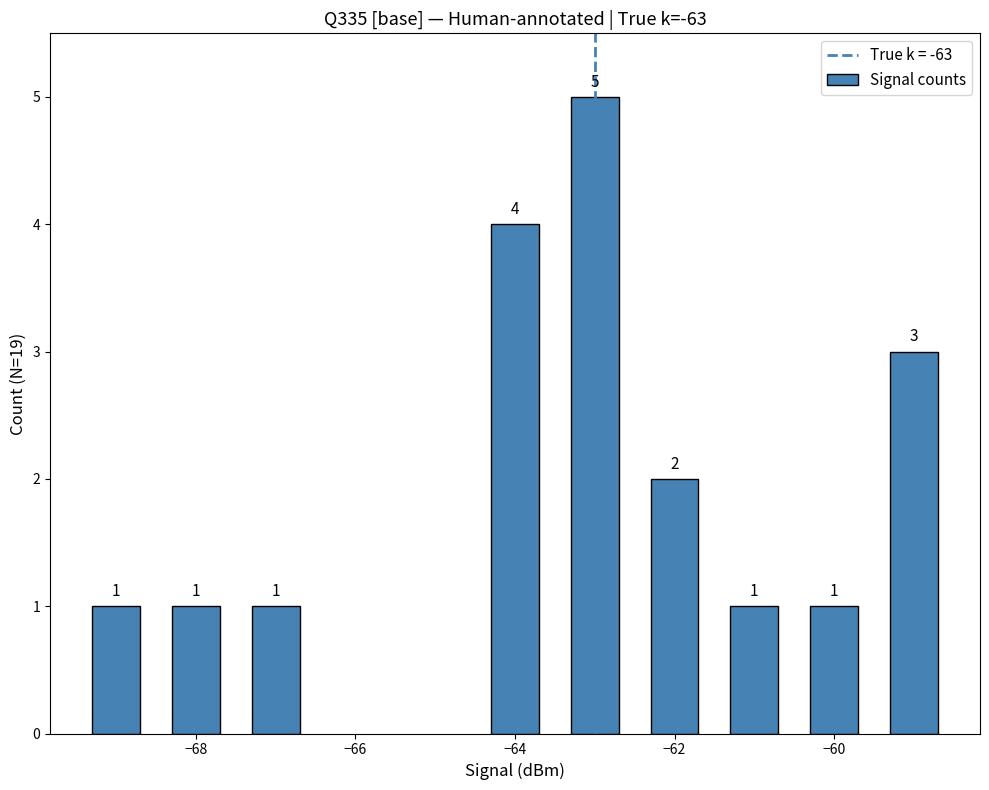

What is the average value?

2